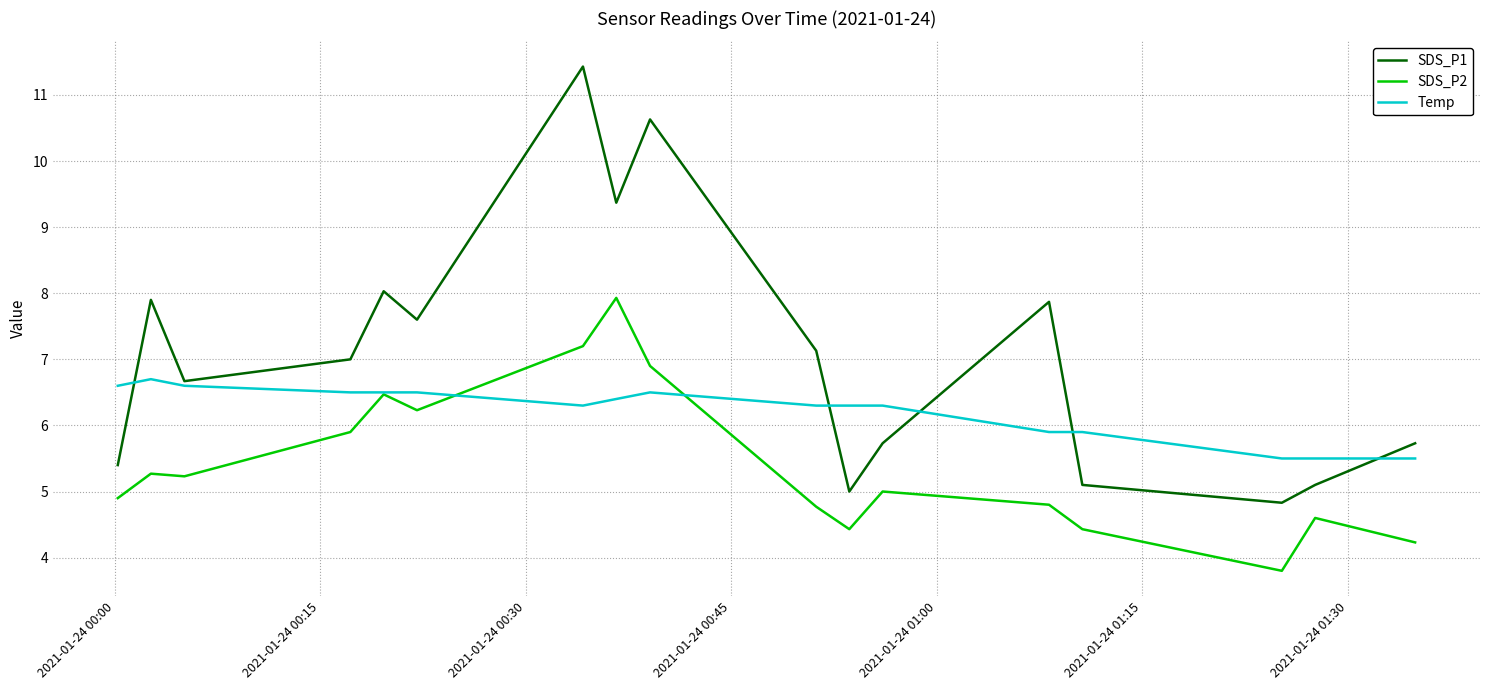

True or false: SDS_P1 and SDS_P2 cross at least once.

False